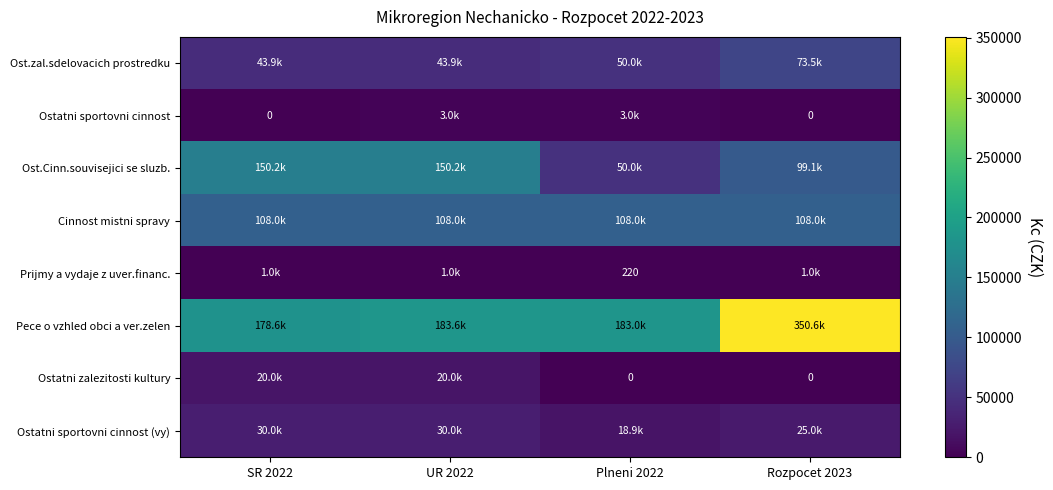

What is the total value across all series at UR 2022?

539764.0